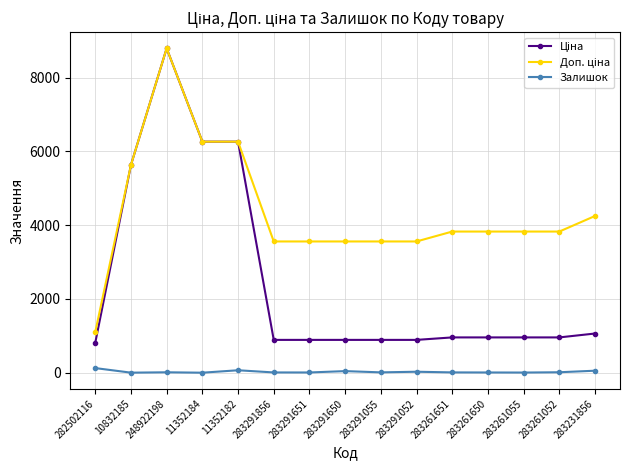

The Залишок series shows 43.0 at 283291650. True or false?

True